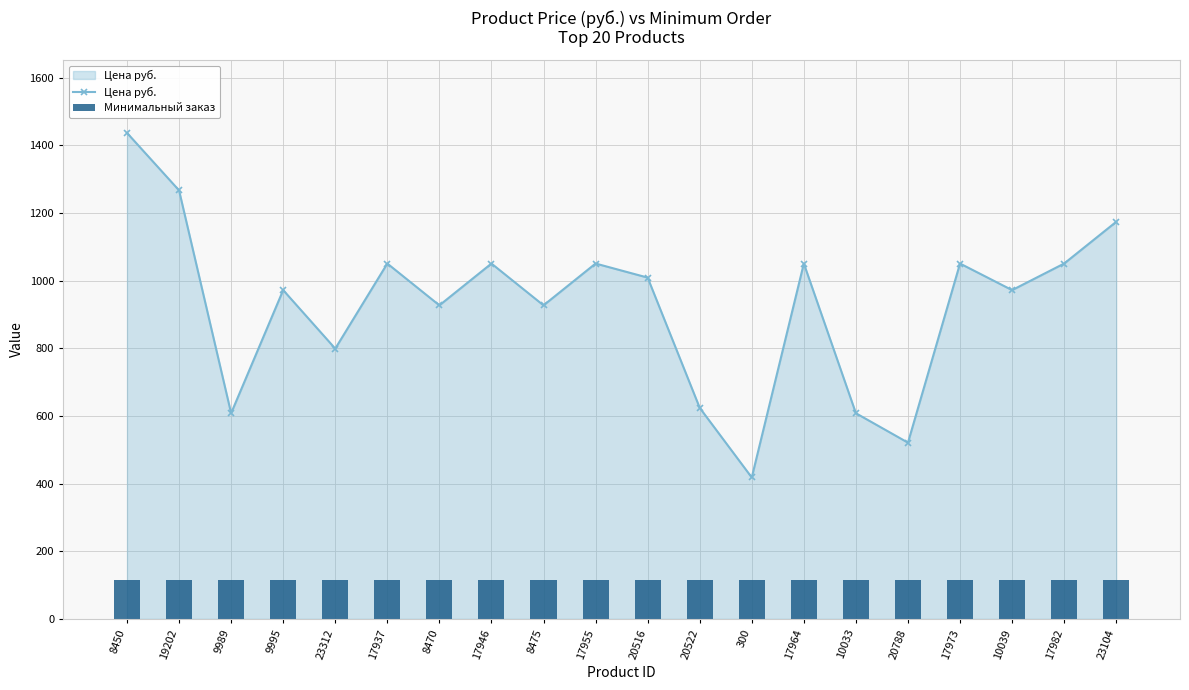

Reading right to left, what are all the values shown in this chart?

Цена руб.: 1174.0	1050.6	972.0	1050.6	521.0	608.0	1050.6	418.0	624.0	1009.0	1050.6	927.0	1050.6	927.0	1050.6	799.0	972.0	608.0	1266.9	1436.8
Минимальный заказ: 114.9	114.9	114.9	114.9	114.9	114.9	114.9	114.9	114.9	114.9	114.9	114.9	114.9	114.9	114.9	114.9	114.9	114.9	114.9	114.9